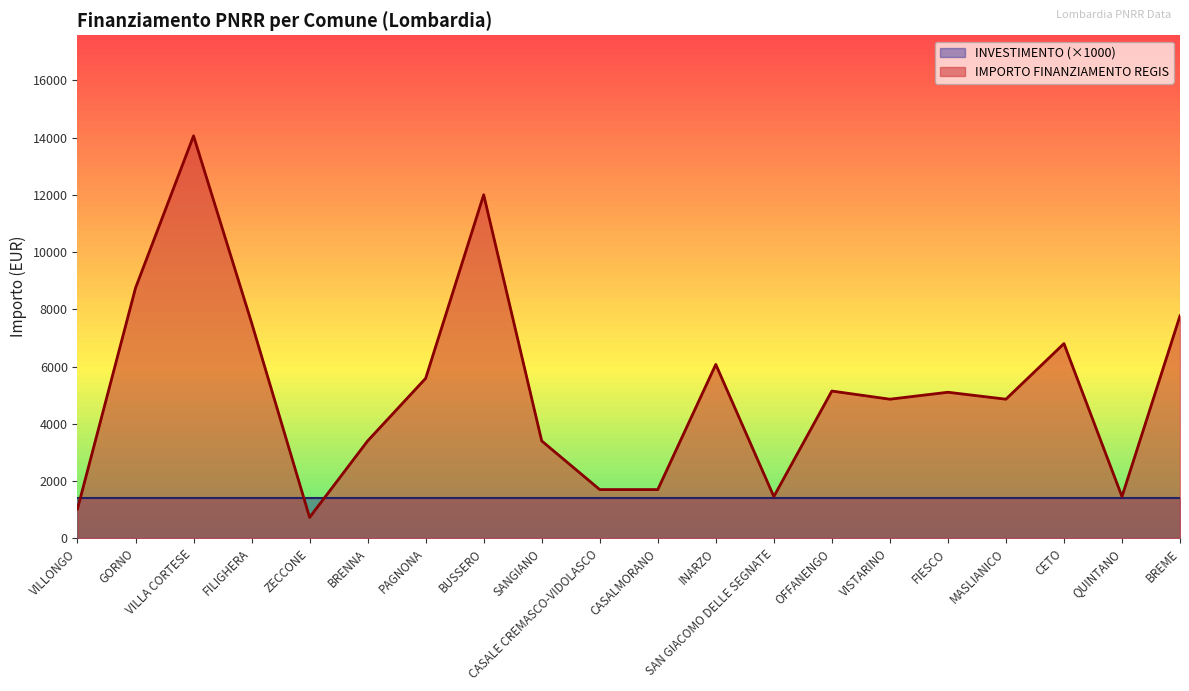

List the labels in order of value, smallest first.

ZECCONE, VILLONGO, SAN GIACOMO DELLE SEGNATE, QUINTANO, CASALE CREMASCO-VIDOLASCO, CASALMORANO, BRENNA, SANGIANO, VISTARINO, MASLIANICO, FIESCO, OFFANENGO, PAGNONA, INARZO, CETO, FILIGHERA, BREME, GORNO, BUSSERO, VILLA CORTESE